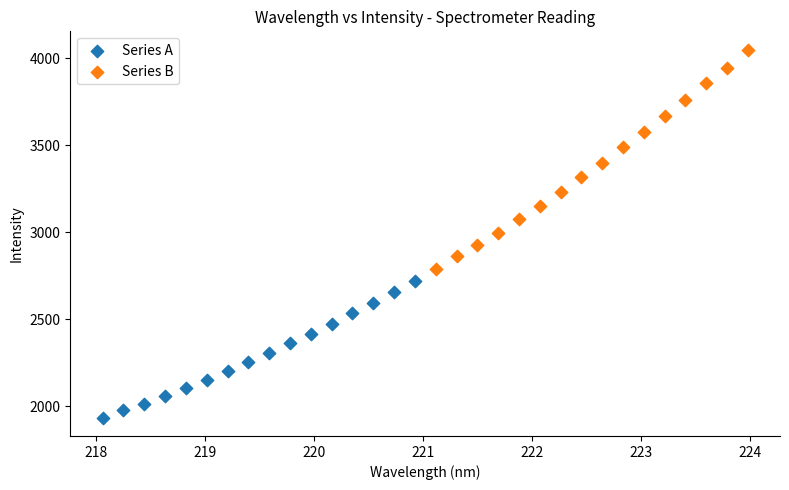

Which series reaches the maximum Y coordinate?

Series B